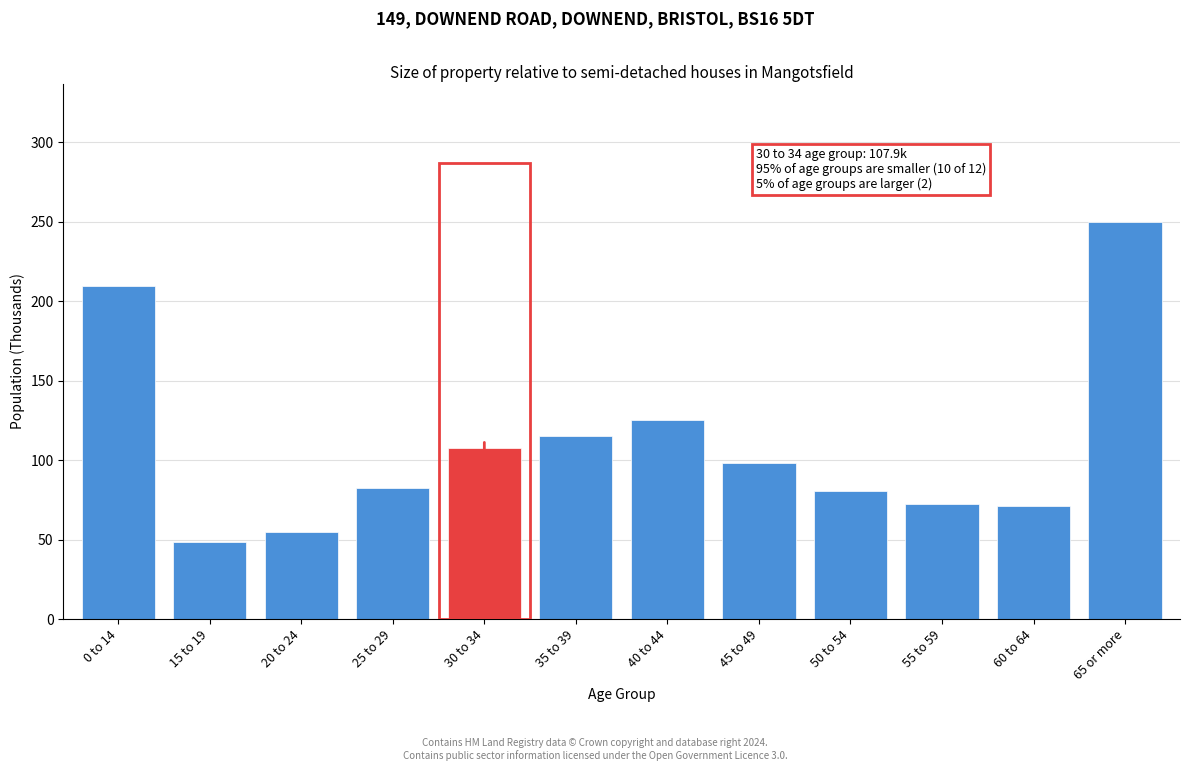

Approximately how many times larger is the value at 60 to 64 compared to 0 to 14?

0.3